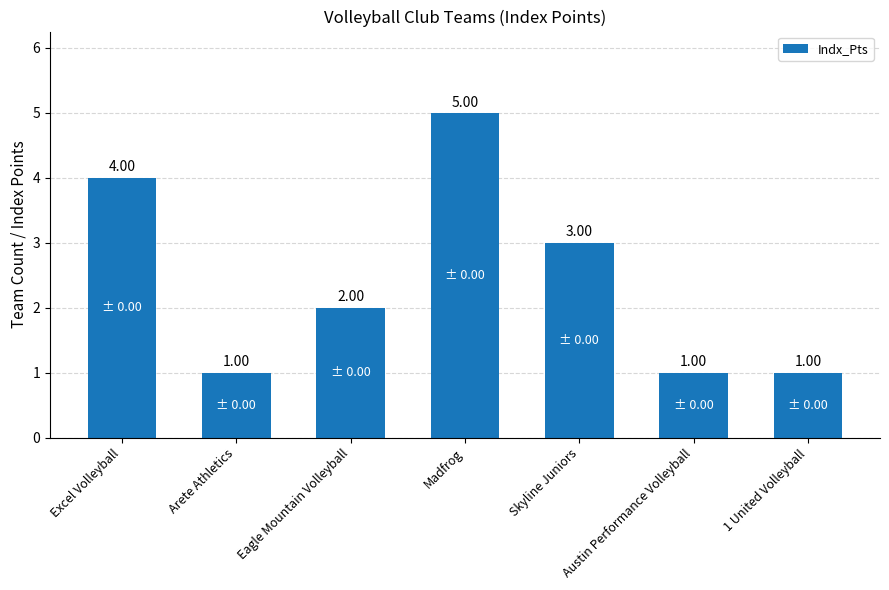

How many bars are there in total?

7